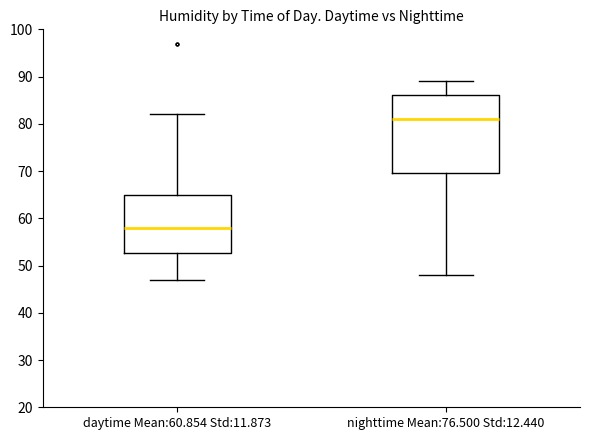

Comparing the boxes themselves (not the whiskers), which one is the tallest?

nighttime Mean:76.500 Std:12.440